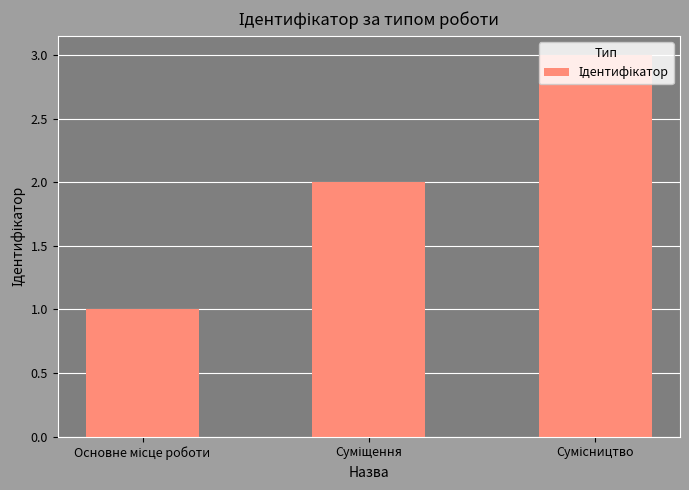

Reading right to left, transcribe all the data shown in this chart.

3	2	1